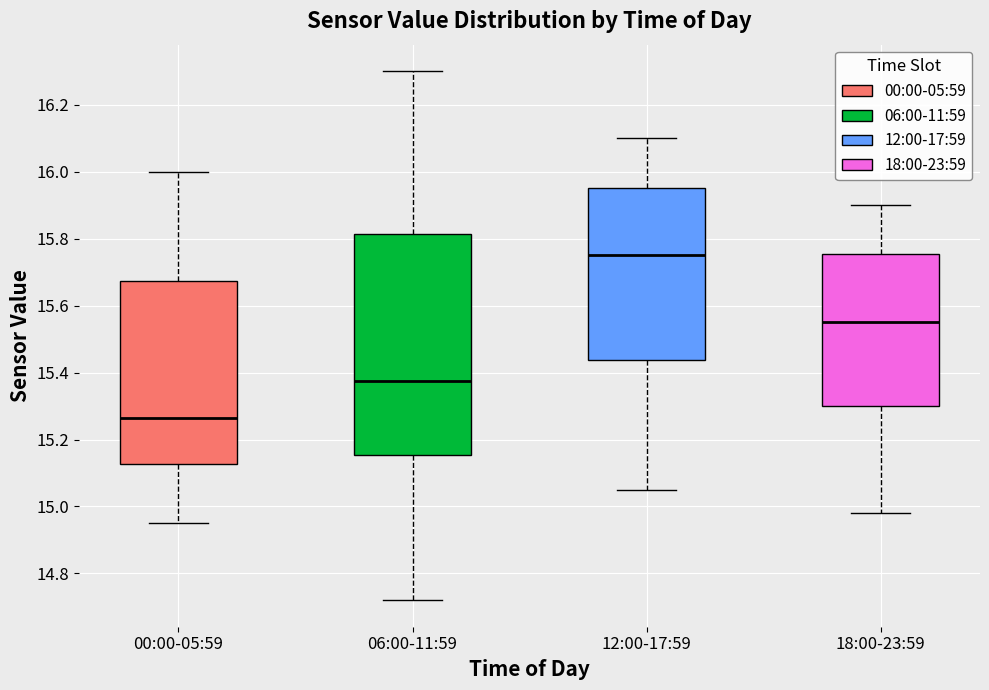

Where is the lower edge of the box for 12:00-17:59 on the y-axis? The values are not printed on the chart, so give them approximately, as read against the axis.

15.44